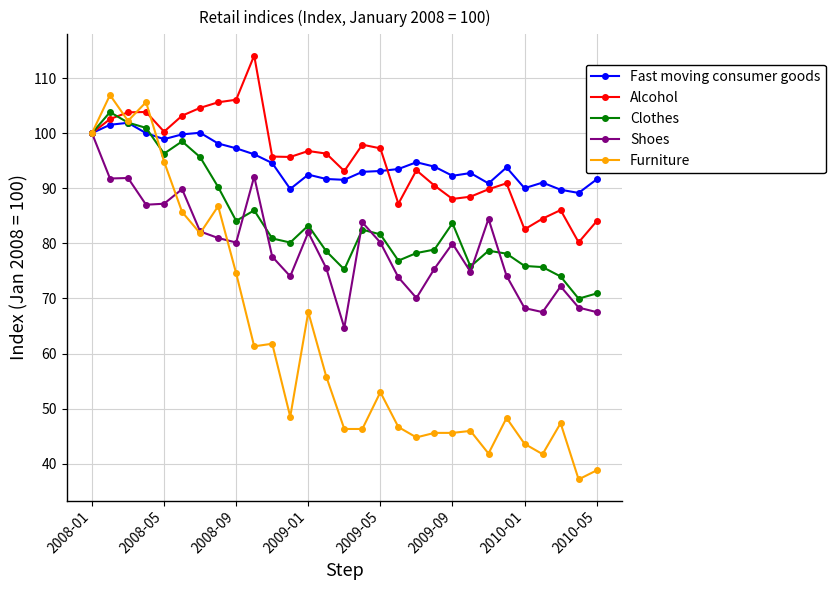

What is the value of the Fast moving consumer goods point at the 25th from the left?

90.0